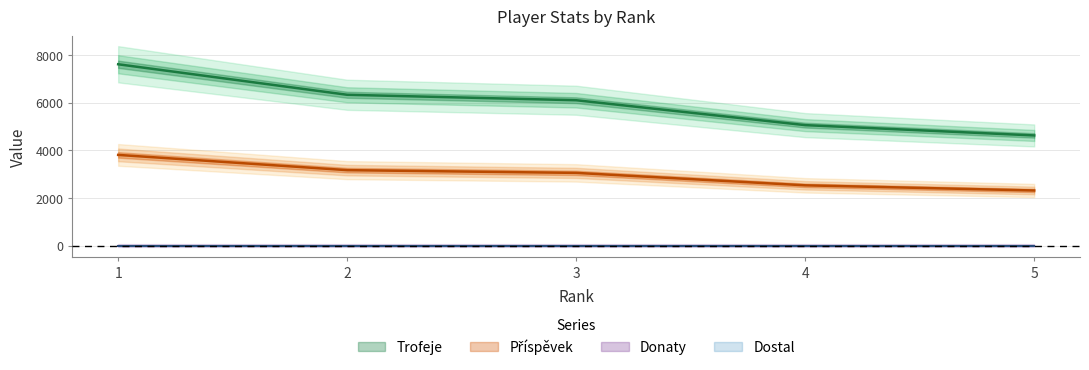

True or false: Trofeje and Příspěvek cross at least once.

False